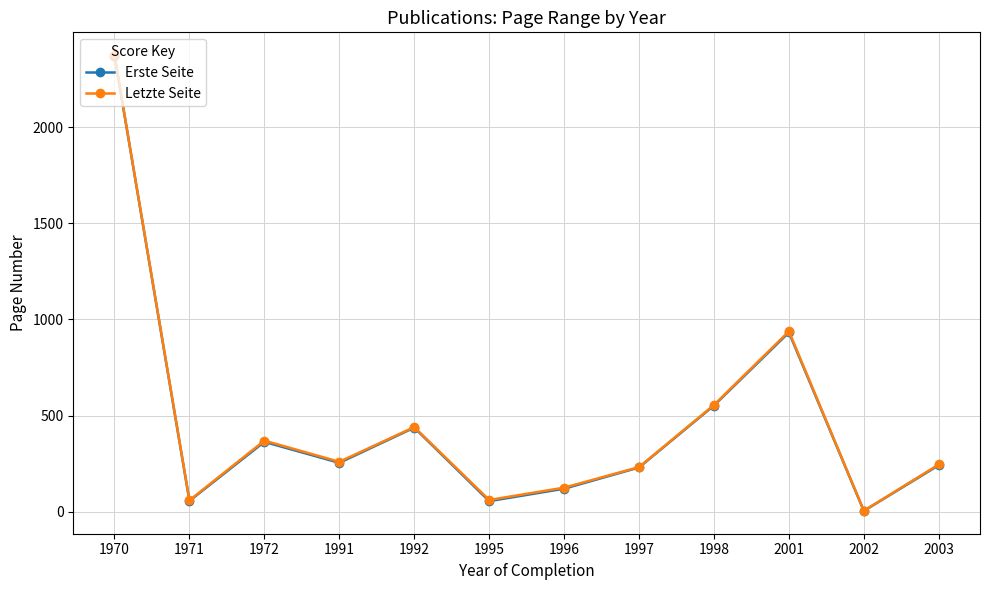

At which label is Erste Seite closest to 1187?

2001